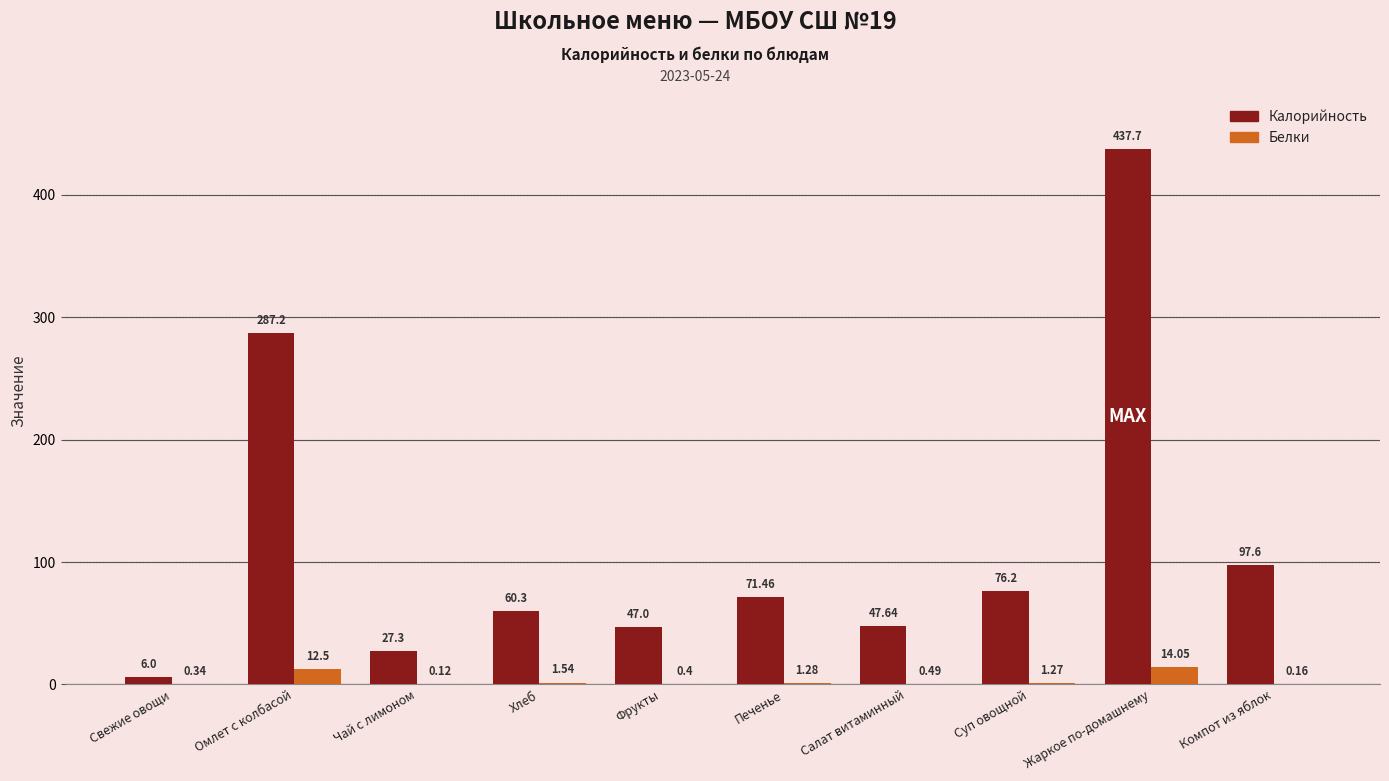

Does the chart contain stacked bars?

No